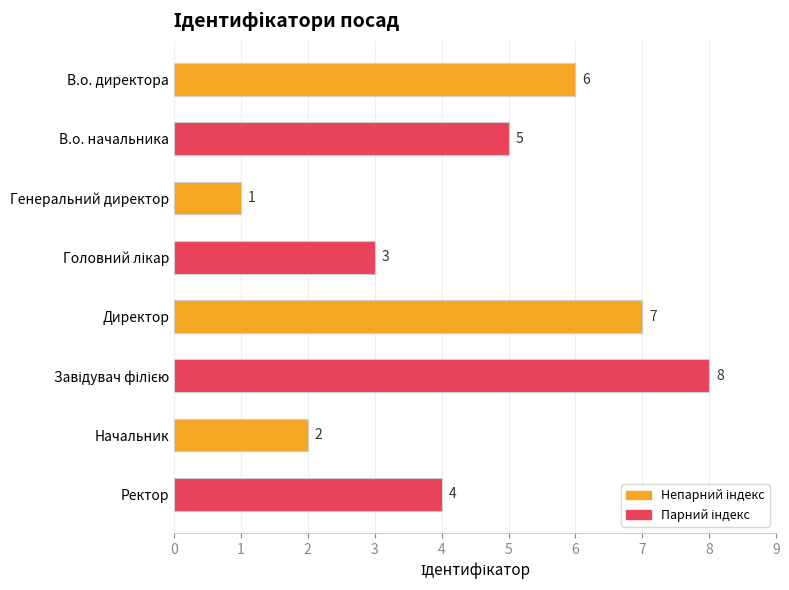

What is the maximum value shown in the chart?

8